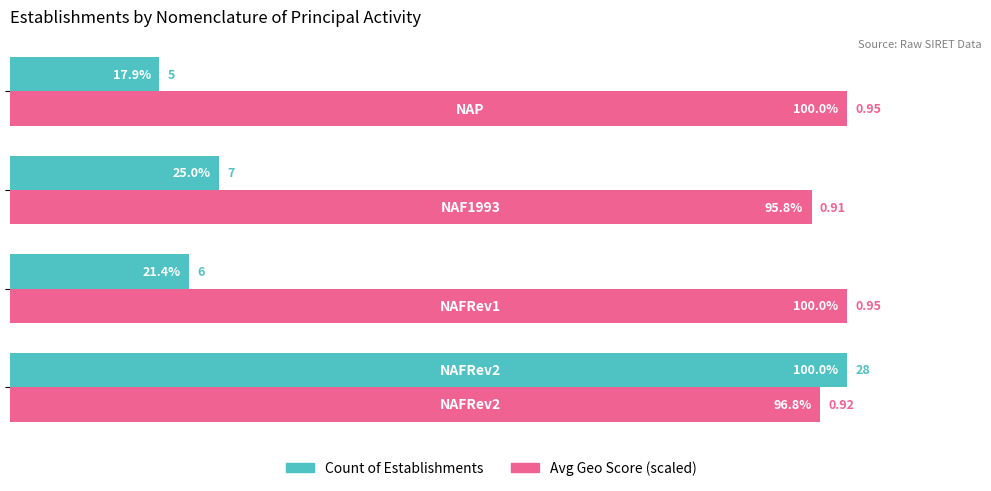

Which series has the widest spread of values?

Count of Establishments